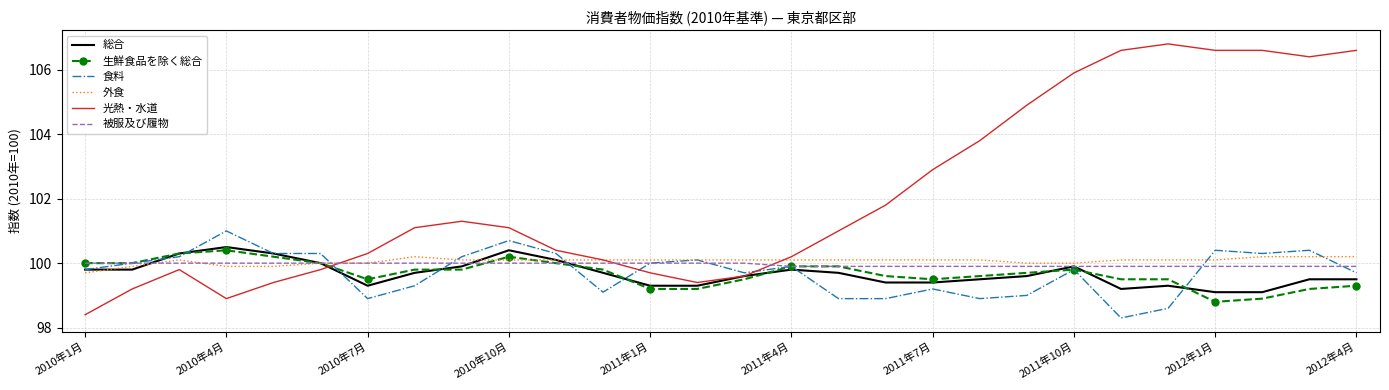

What are all the series names shown in the legend?

総合, 生鮮食品を除く総合, 食料, 外食, 光熱・水道, 被服及び履物